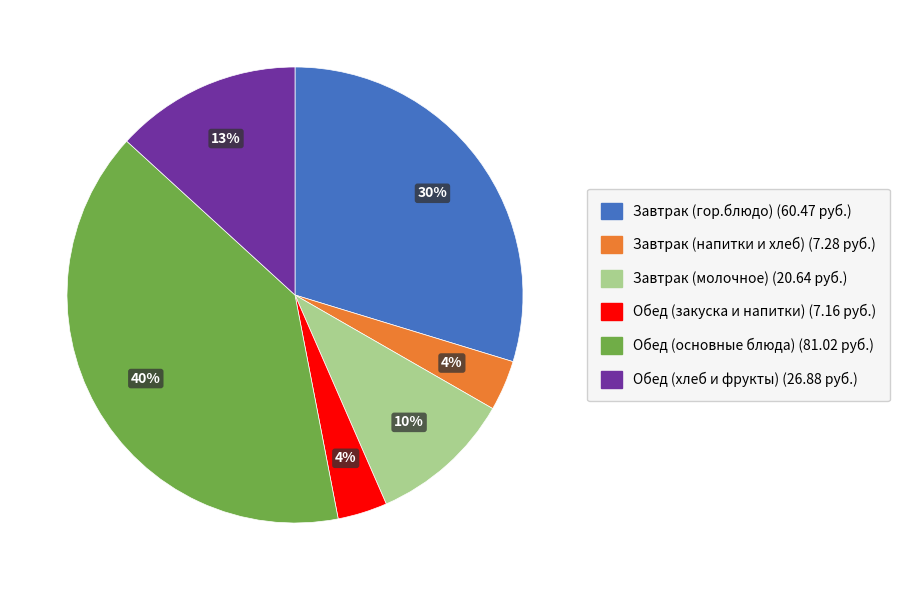

To the nearest percent, what is the difference between the largest and smallest slice percentages?

36%